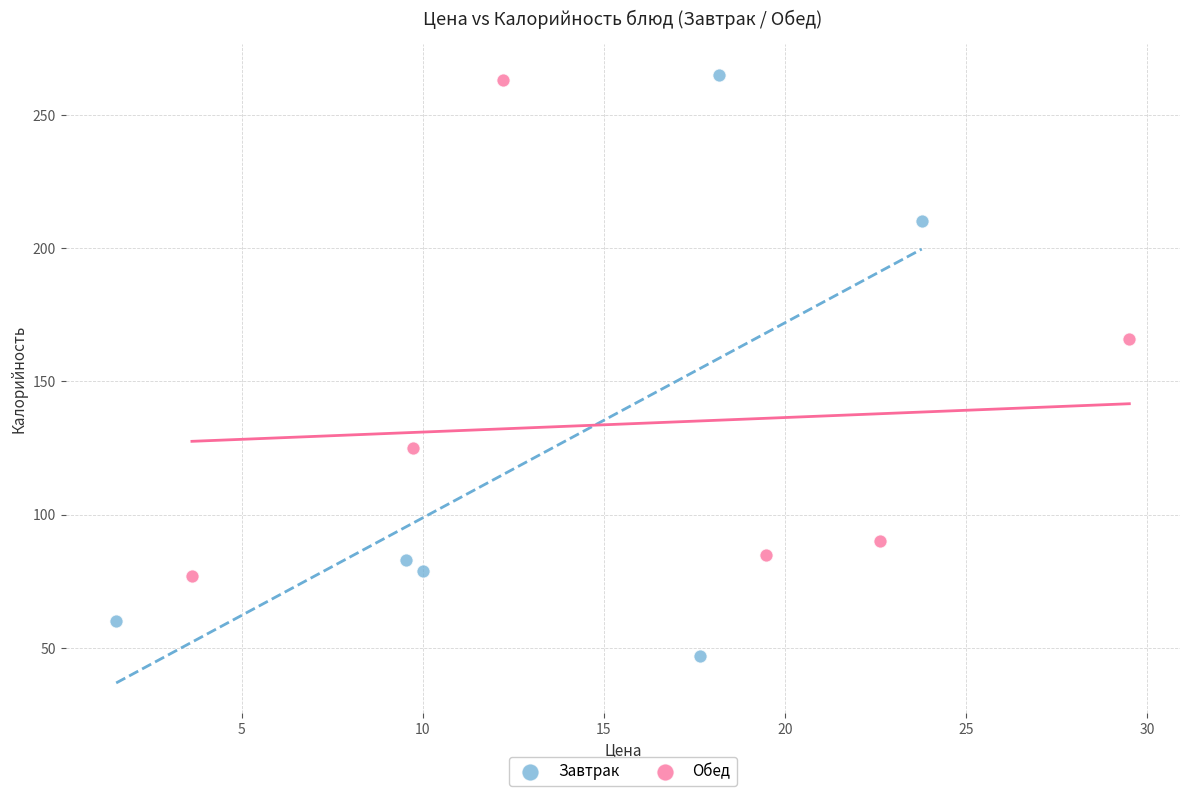

Which series reaches the minimum Y coordinate?

Завтрак